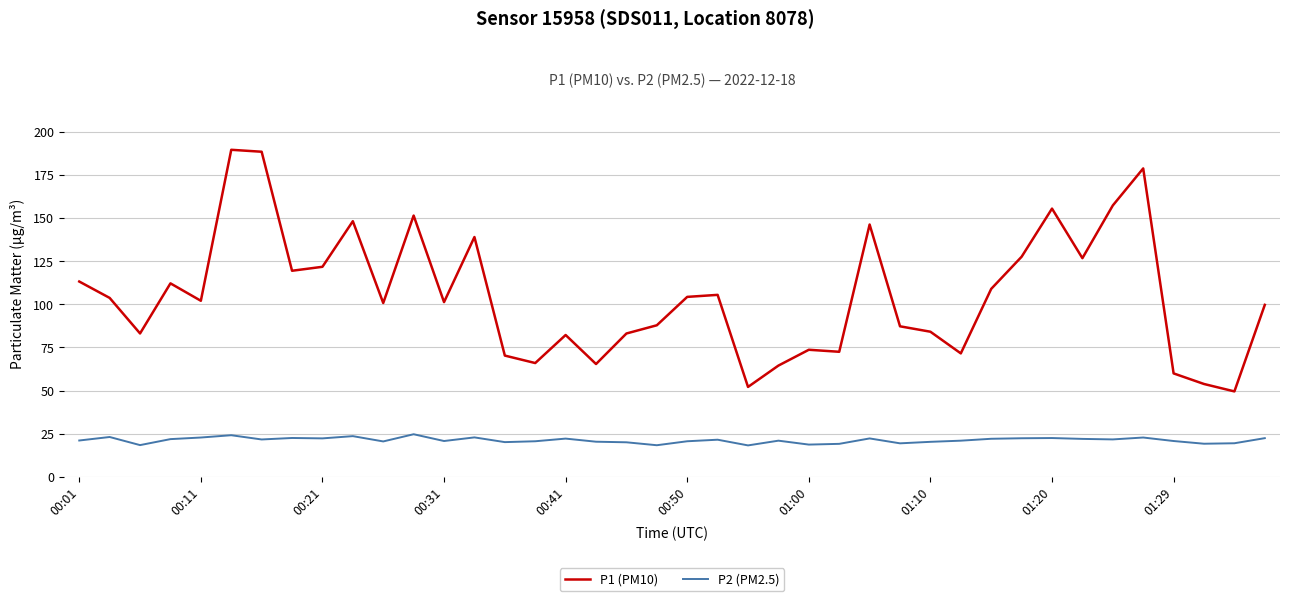

What is the difference between the maximum and minimum values in the P1 (PM10) series?

140.1